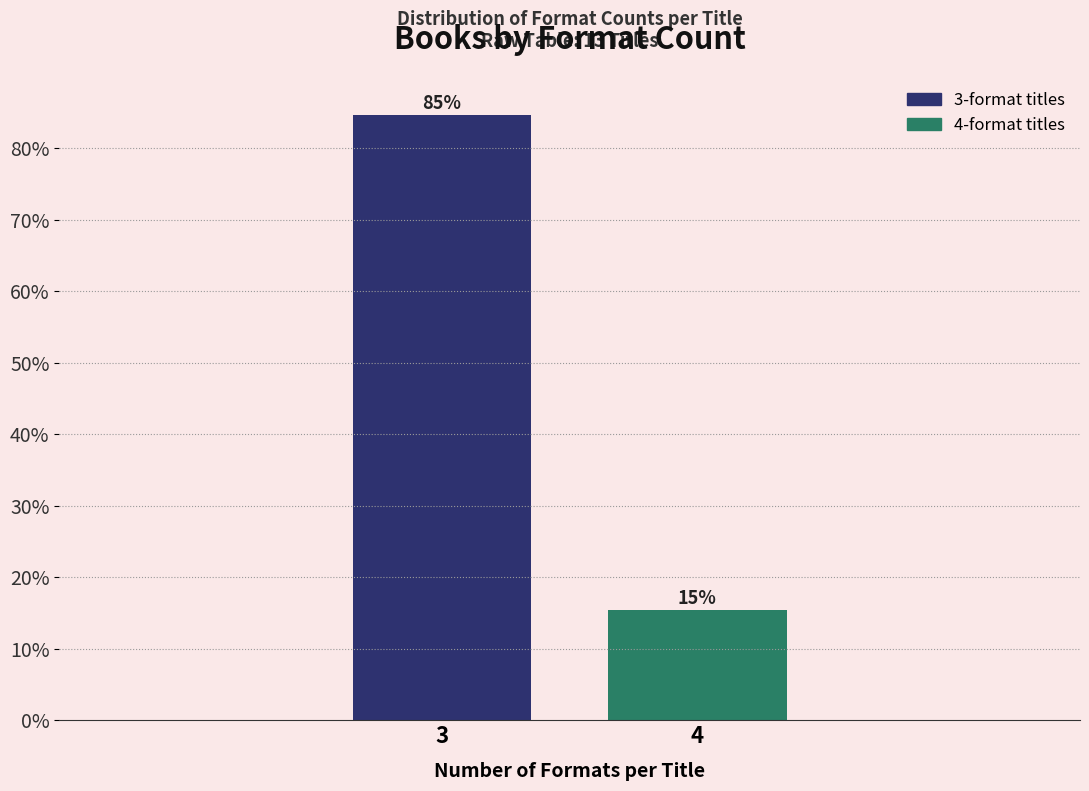

Is it true that the value at 4 is 8.8?

False